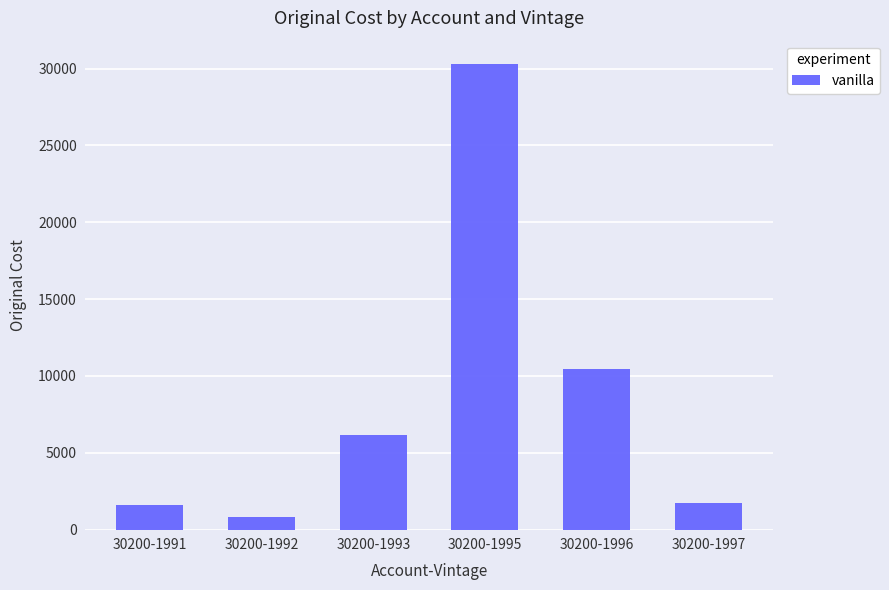

Which label corresponds to the largest value in the chart?

30200-1995